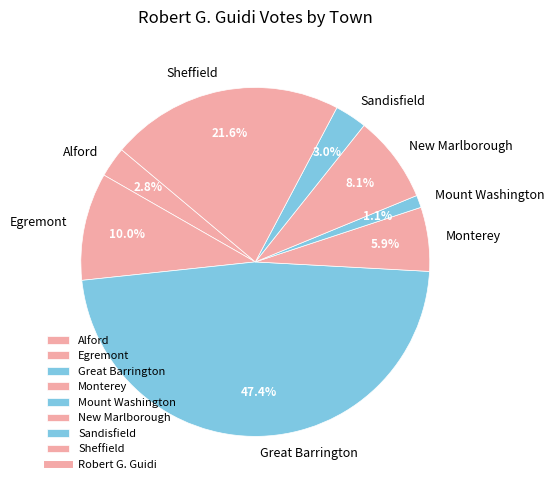

To the nearest percent, what is the difference between the Sheffield and Great Barrington slice percentages?

26%